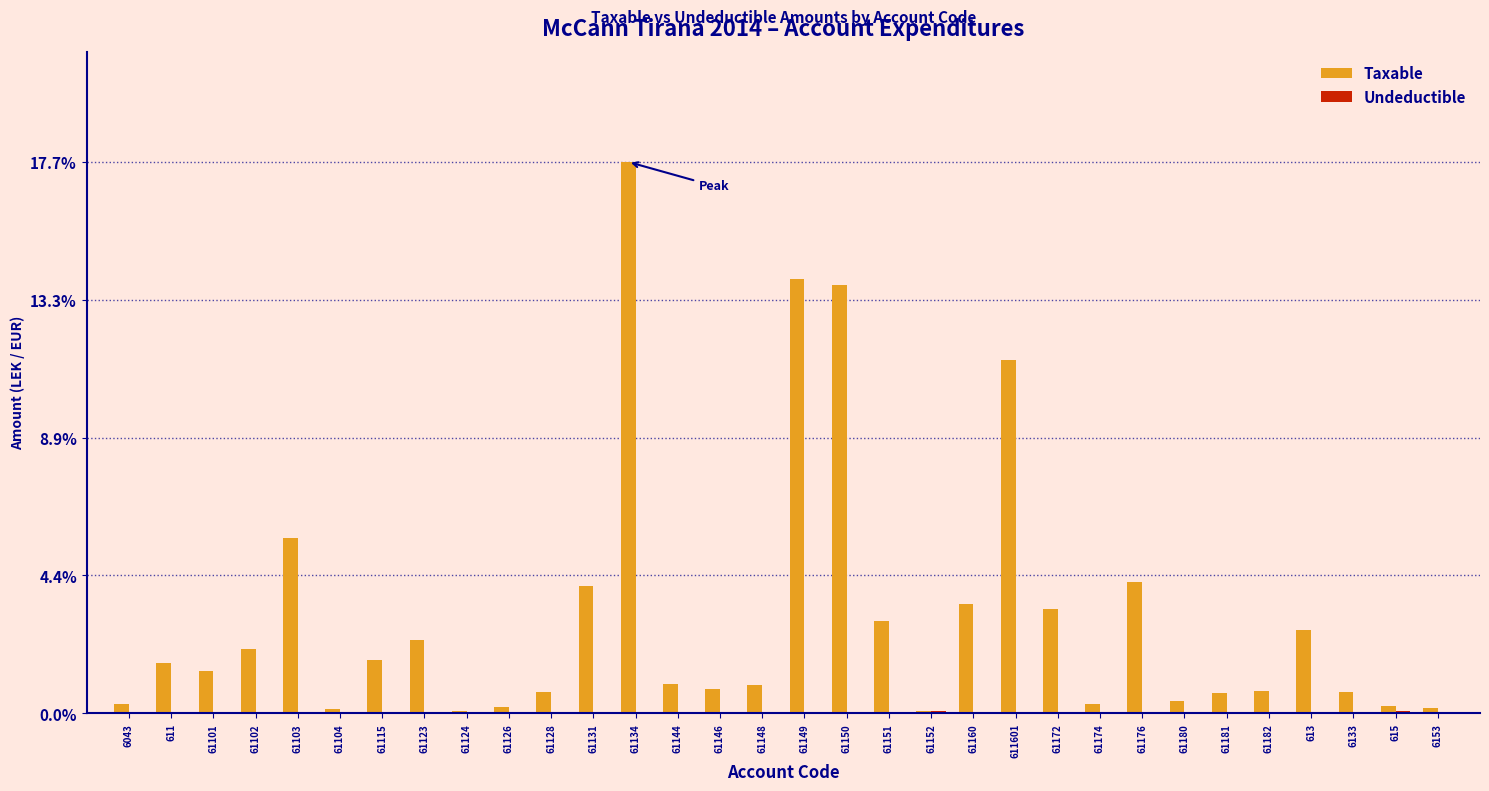

What is the total value across all series at 61146?

0.8